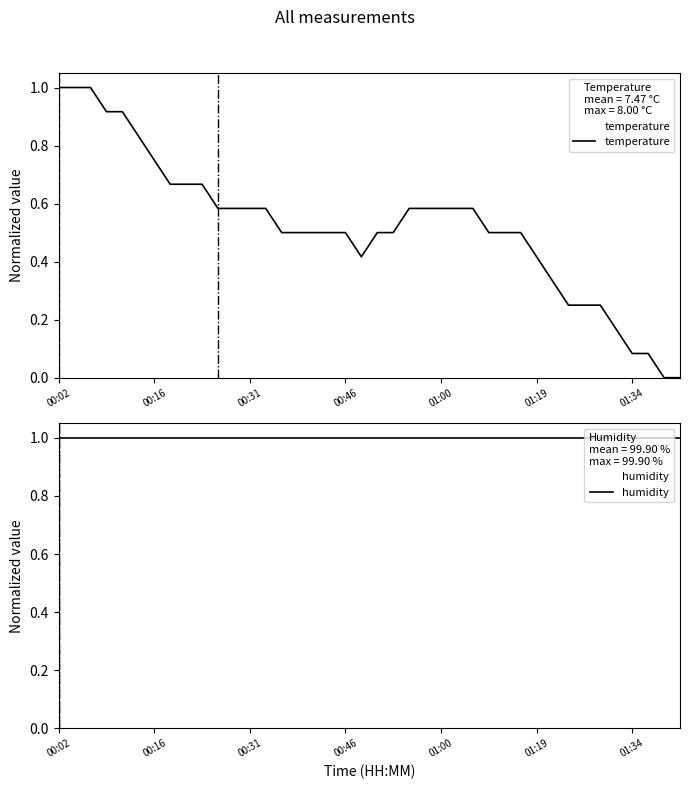

Is this an area chart (filled region under the line)?

No